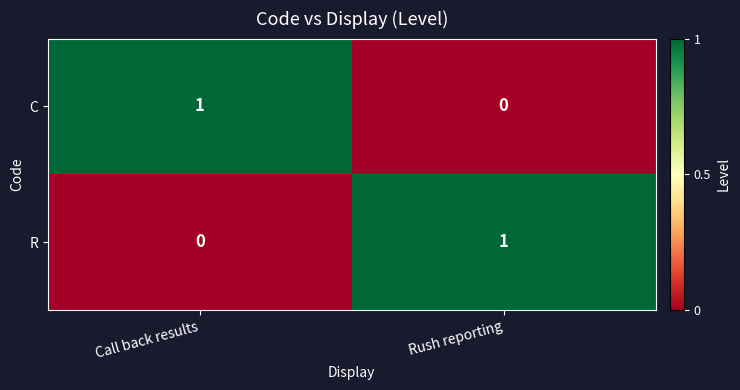

At which label does R reach its minimum?

Call back results